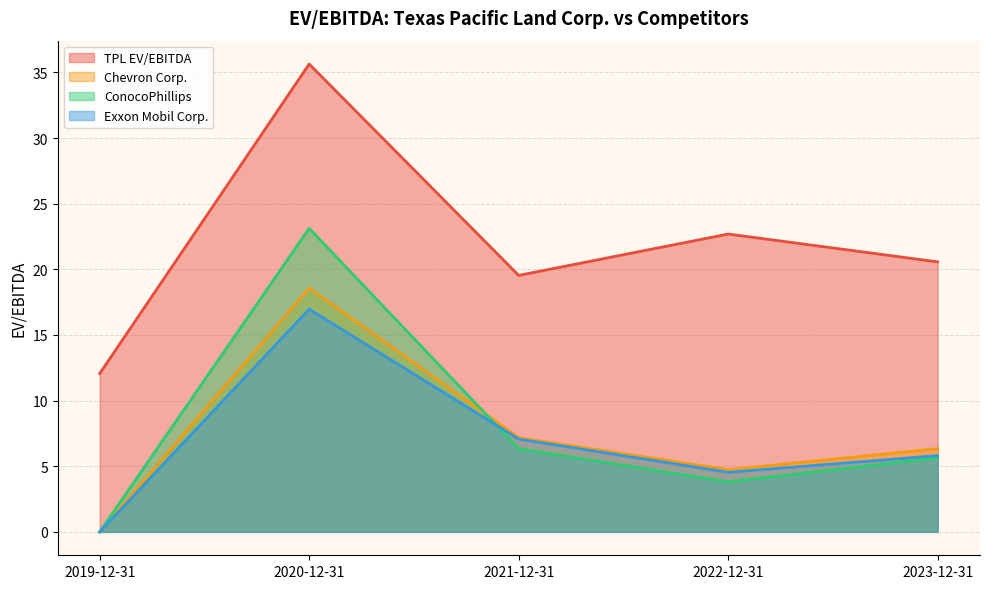

In Exxon Mobil Corp., how many points are lower than both neighbors (excluding endpoints)?

1